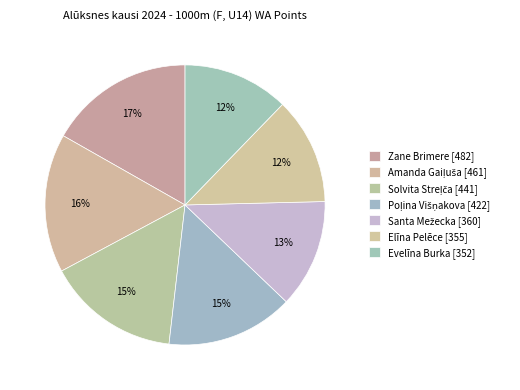

How many slices are in this pie chart?

7